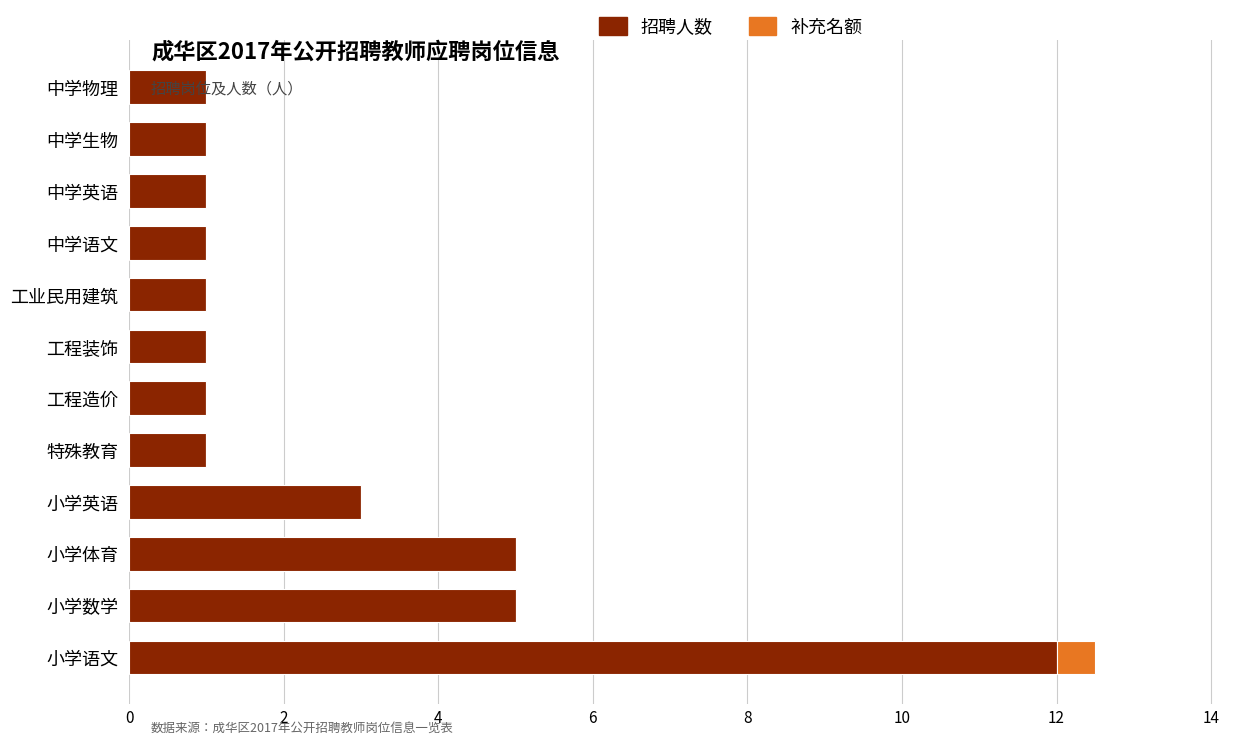

What value does the 招聘人数 series have at 小学语文?

12.0